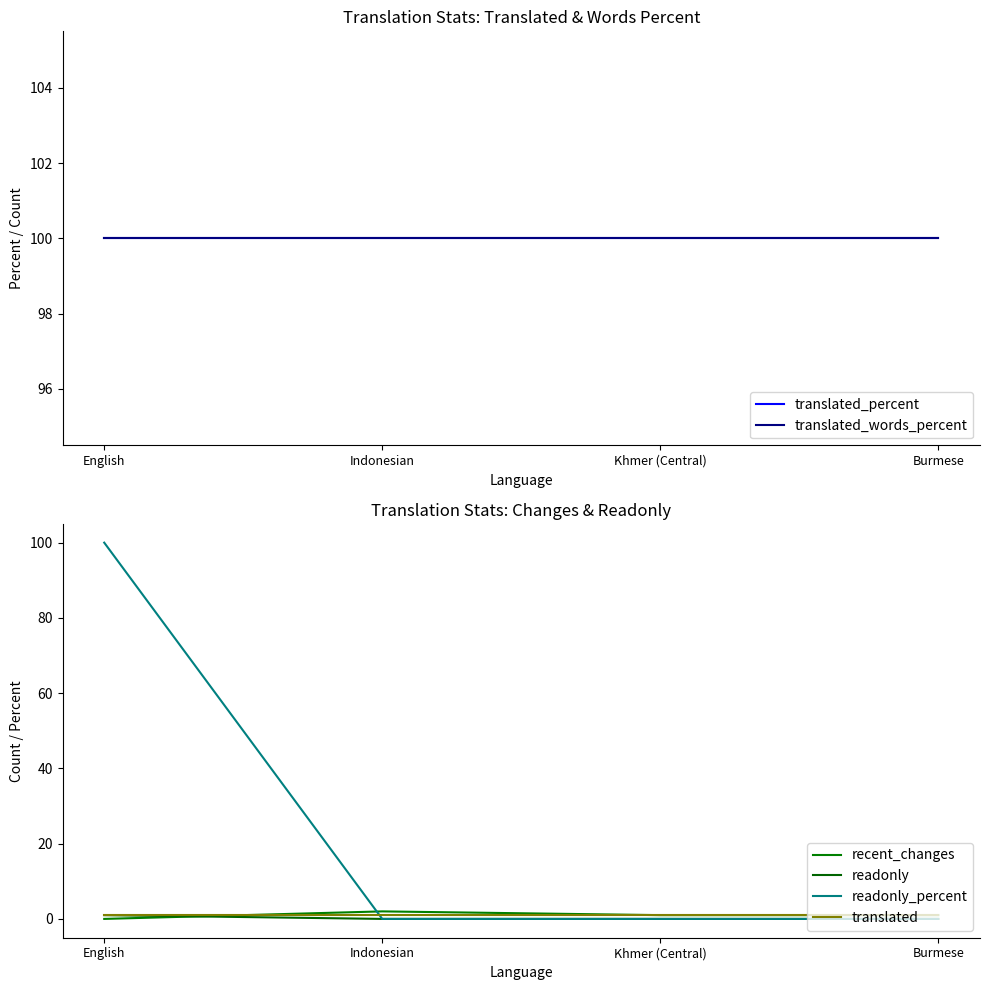

Which category has the lowest value in the recent_changes series?

English